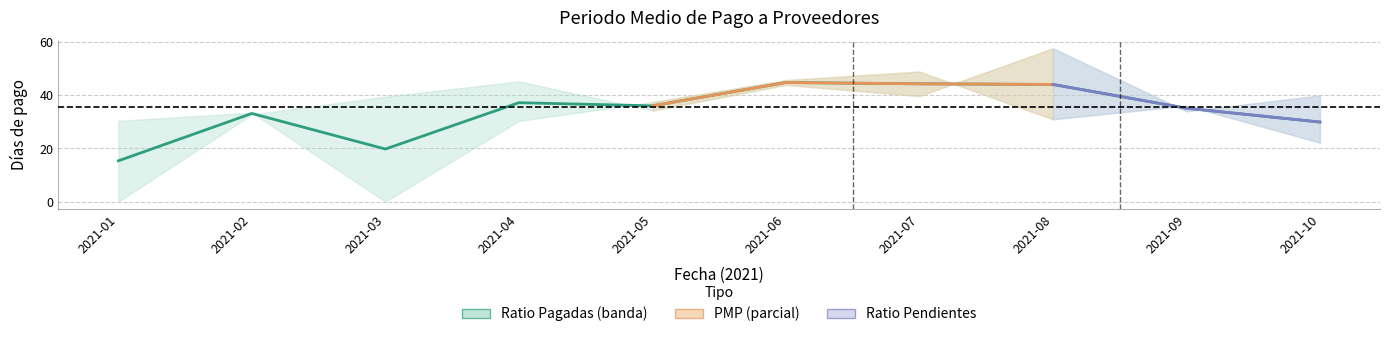

What is the label of the 14th point from the right?

20